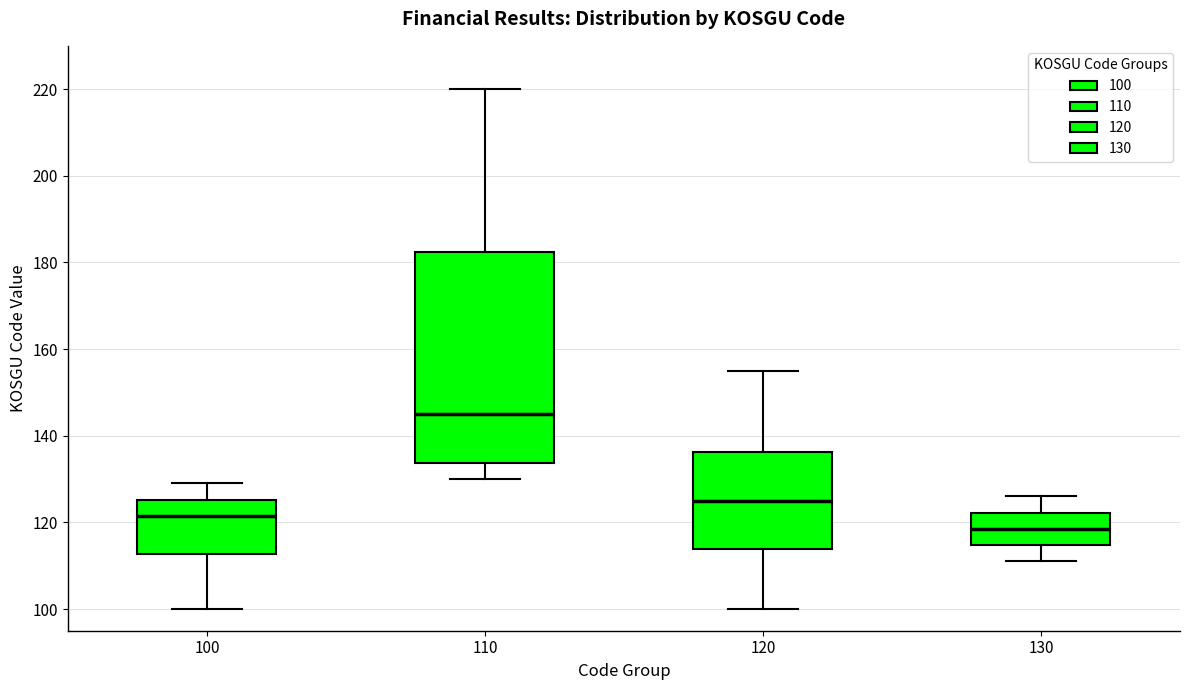

Reading left to right, read every box against the y-axis: the position of its median line, the range the box covers, and the ends of its whiskers. The values are not printed on the chart, so give them approximately, as read against the axis.

100: median 122, box 112 to 126, whiskers 100 to 130
110: median 146, box 134 to 182, whiskers 130 to 220
120: median 126, box 114 to 136, whiskers 100 to 156
130: median 118, box 114 to 122, whiskers 112 to 126